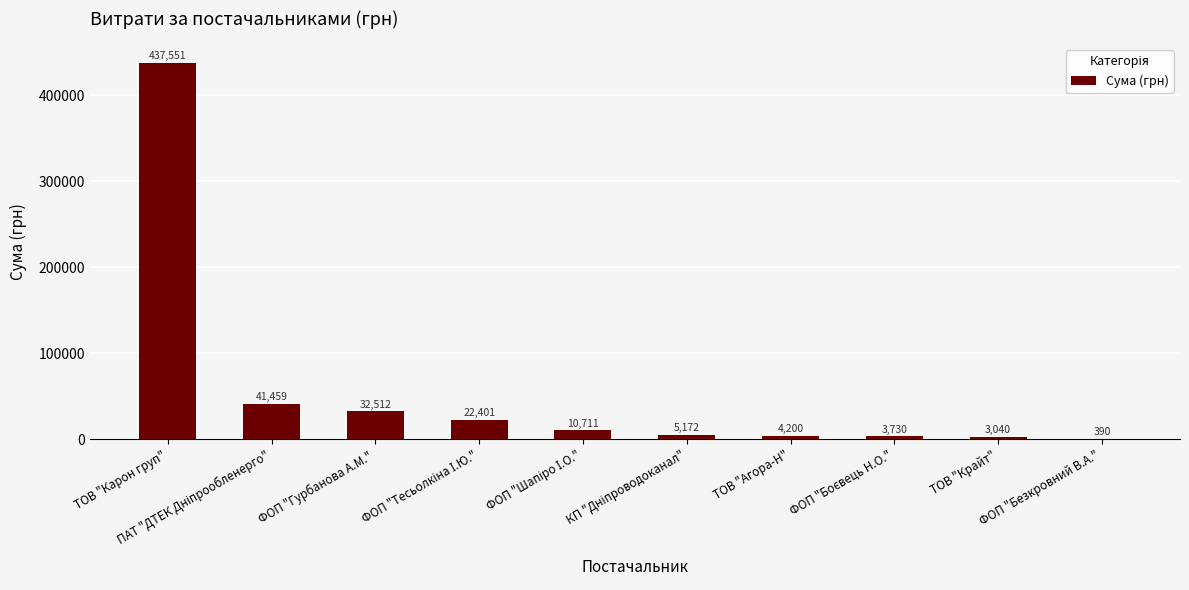

True or false: the data shows 390.0 at ФОП "Безкровний В.А.".

True